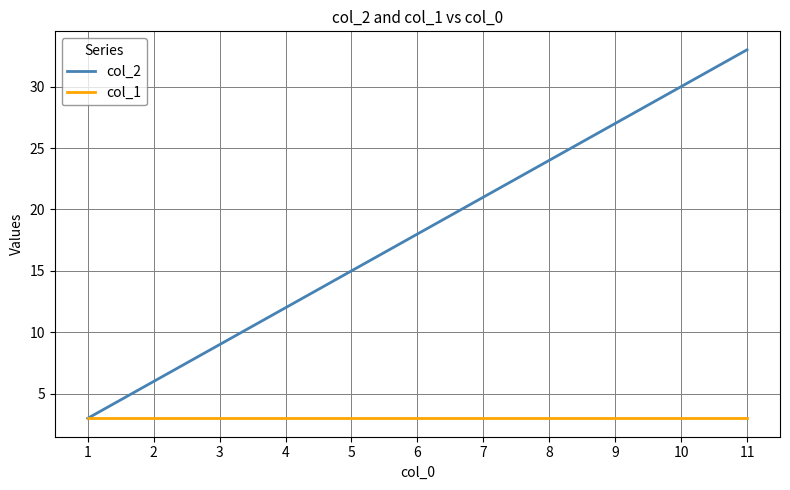

List the series in order of their peak value, highest first.

col_2, col_1